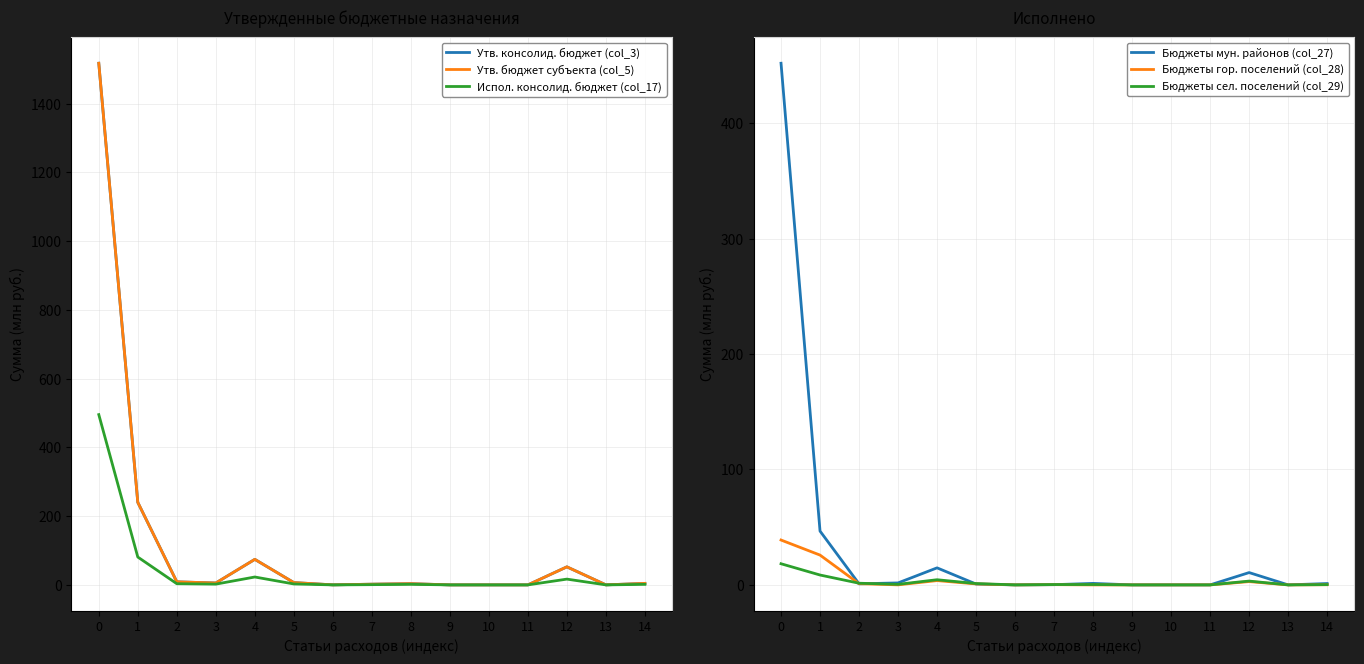

What are all the series names shown in the legend?

Утв. консолид. бюджет (col_3), Утв. бюджет субъекта (col_5), Испол. консолид. бюджет (col_17), Бюджеты мун. районов (col_27), Бюджеты гор. поселений (col_28), Бюджеты сел. поселений (col_29)